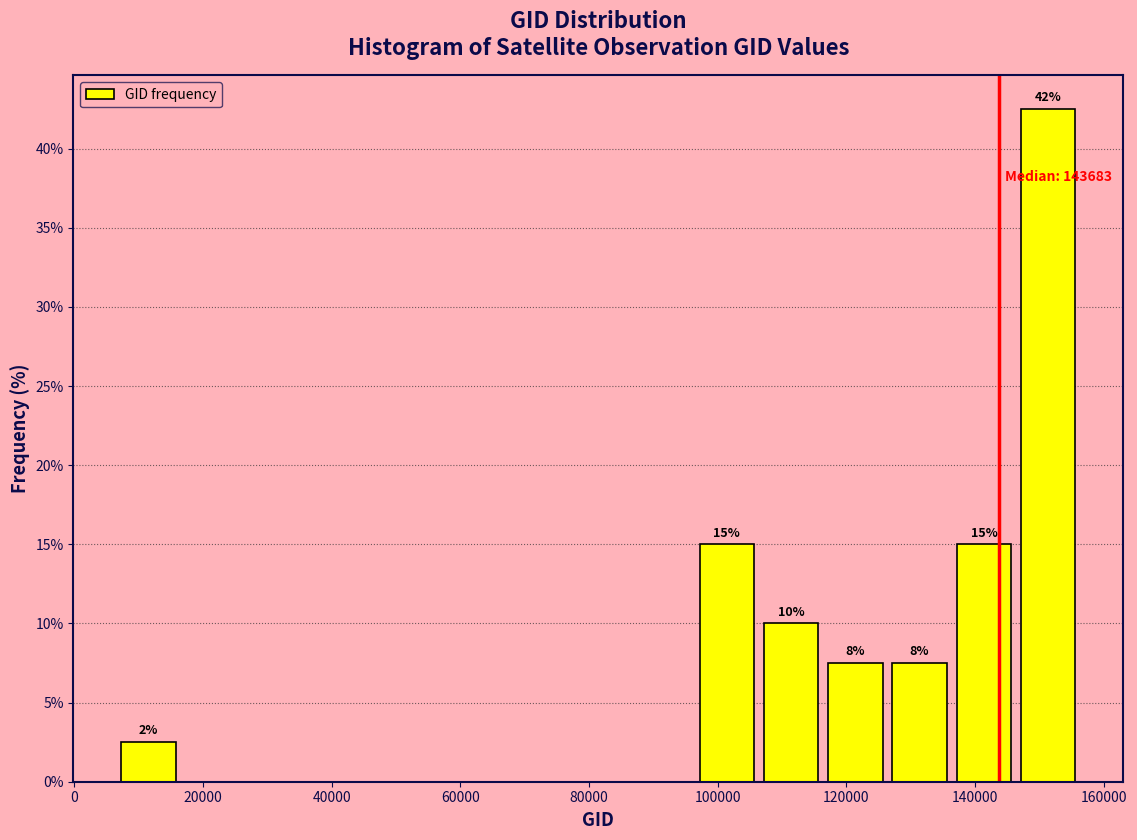

Over which range of the x-axis is the bar tallest?

146000 to 156000